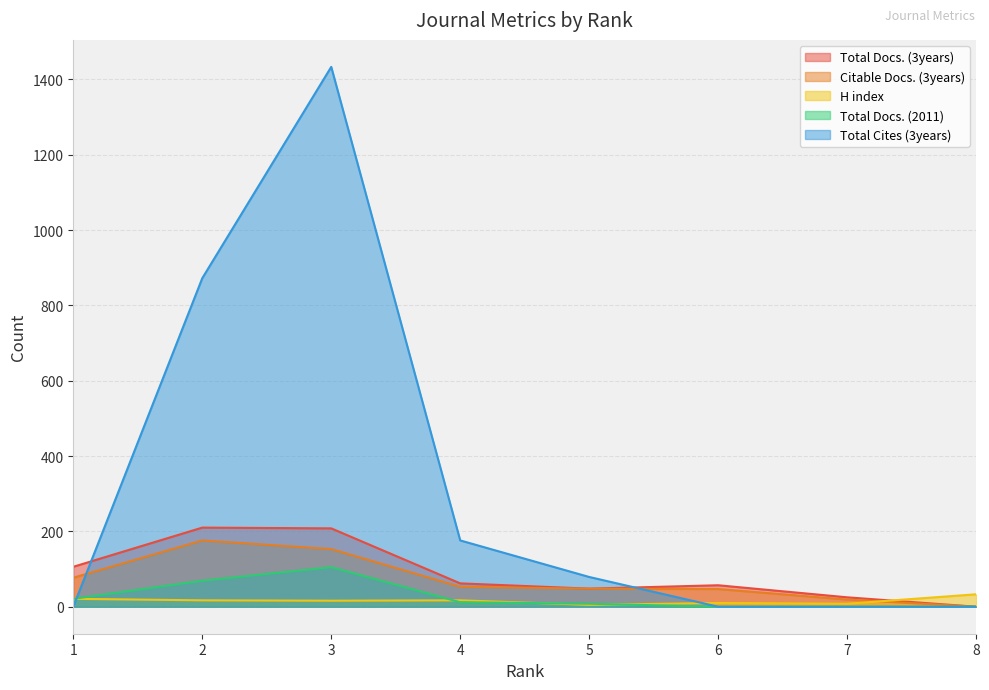

In Total Docs. (2011), how many points are higher than both neighbors (excluding endpoints)?

1